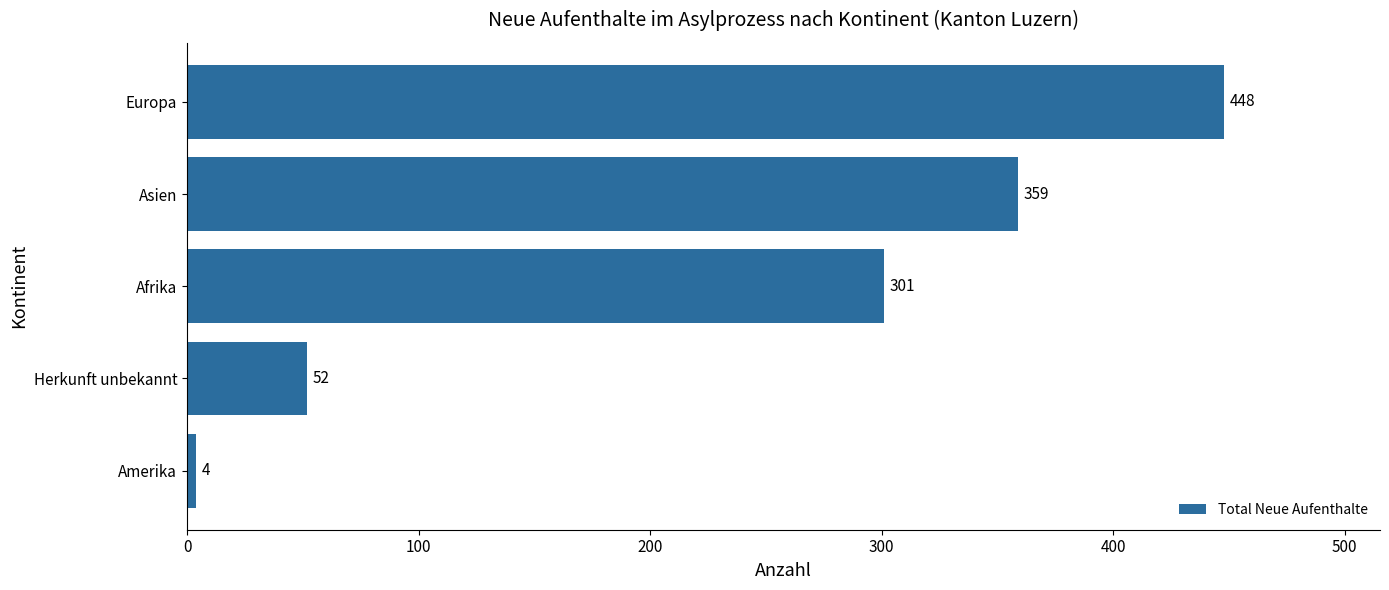

Reading bottom to top, what are all the values shown in this chart?

4	52	301	359	448